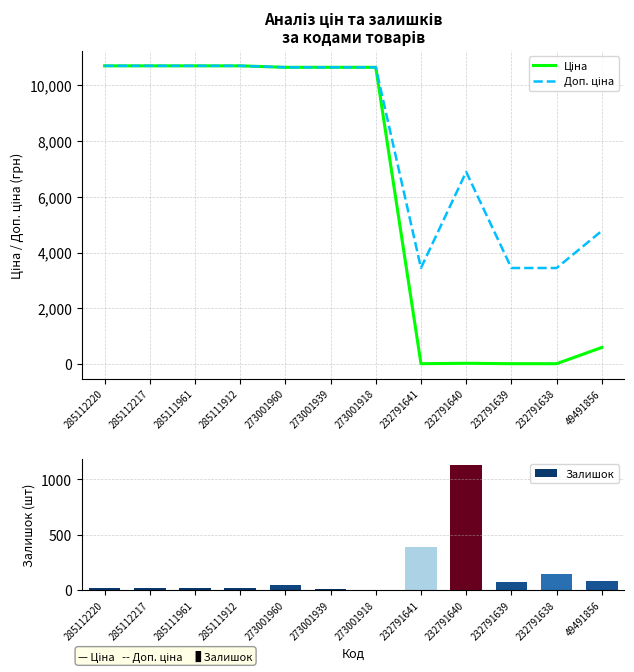

Reading left to right, what are all the values shown in this chart?

Ціна: 10690.9	10690.9	10690.9	10690.9	10638.2	10638.2	10638.2	15.3	30.6	15.3	15.3	597.0
Доп. ціна: 10690.9	10690.9	10690.9	10690.9	10638.2	10638.2	10638.2	3445.0	6890.0	3445.0	3445.0	4776.0
Залишок: 18.0	18.0	17.0	18.0	46.0	6.0	0.0	387.0	1129.0	68.0	140.0	78.0